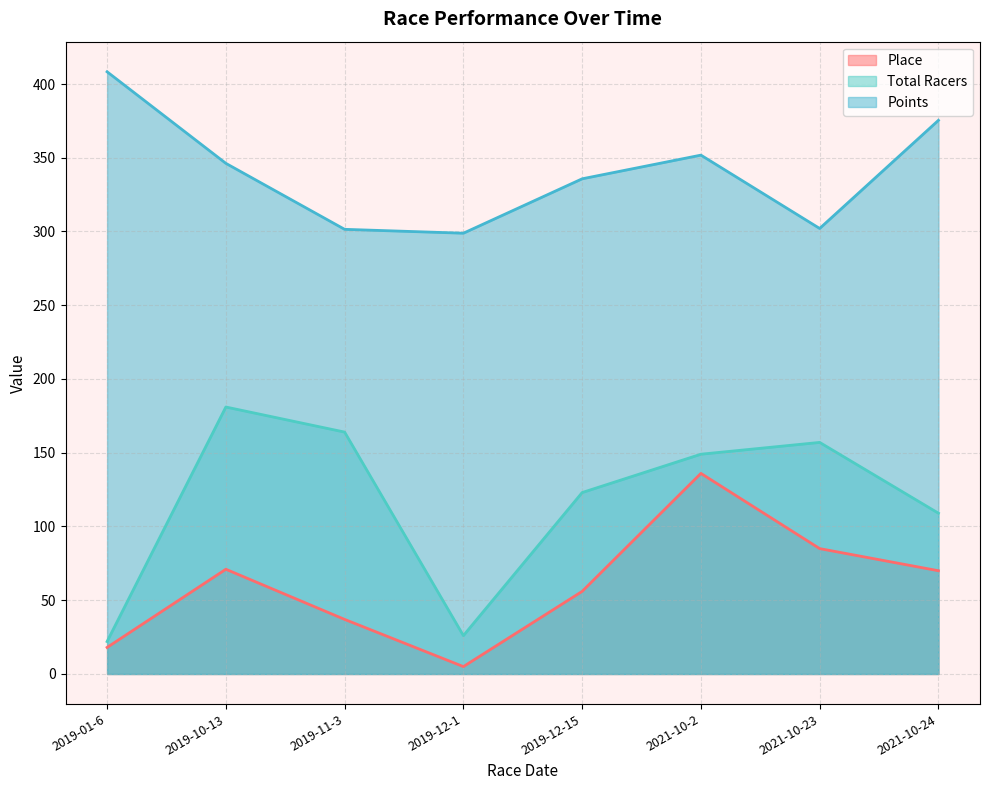

How many data points in Points are less than 346?

4